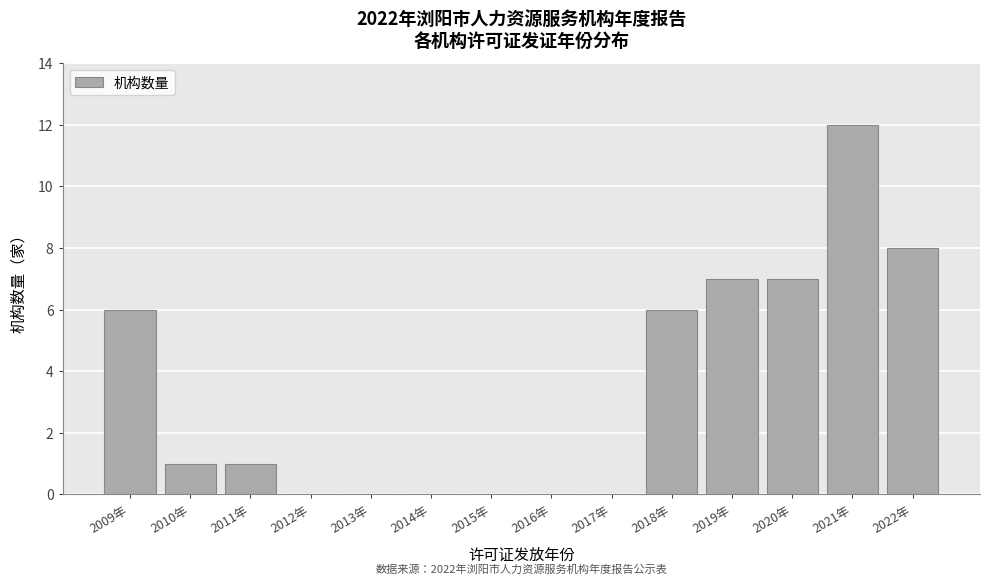

Reading left to right, extract all data points from this chart.

2009年=6	2010年=1	2011年=1	2012年=0	2013年=0	2014年=0	2015年=0	2016年=0	2017年=0	2018年=6	2019年=7	2020年=7	2021年=12	2022年=8